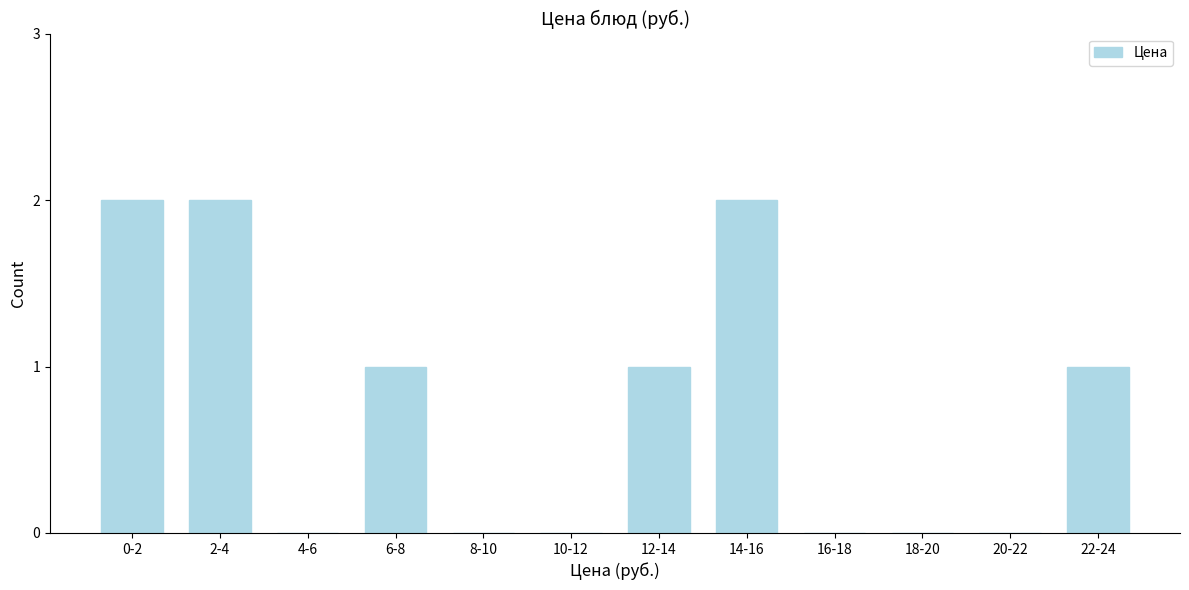

Reading left to right, what are all the values shown in this chart?

0-2=2	2-4=2	4-6=0	6-8=1	8-10=0	10-12=0	12-14=1	14-16=2	16-18=0	18-20=0	20-22=0	22-24=1